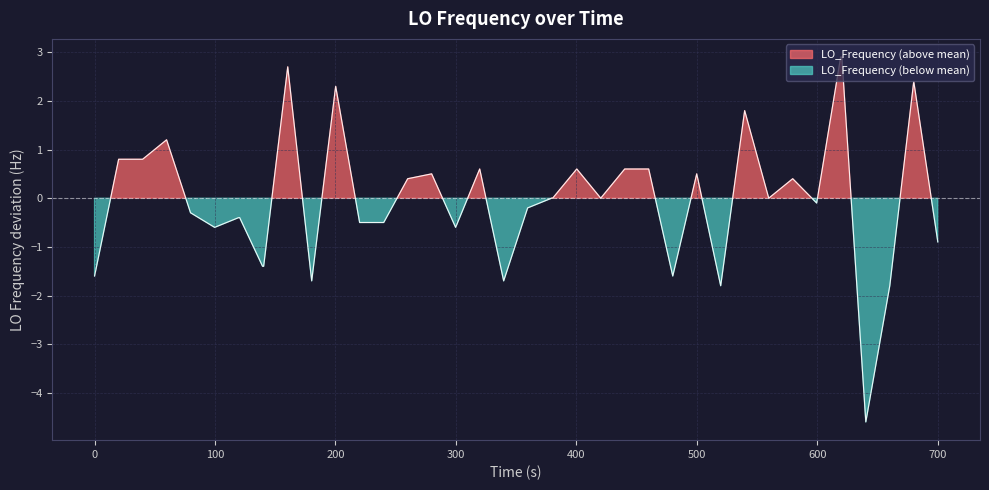

Is it true that the value at 21 is 0.0?

False